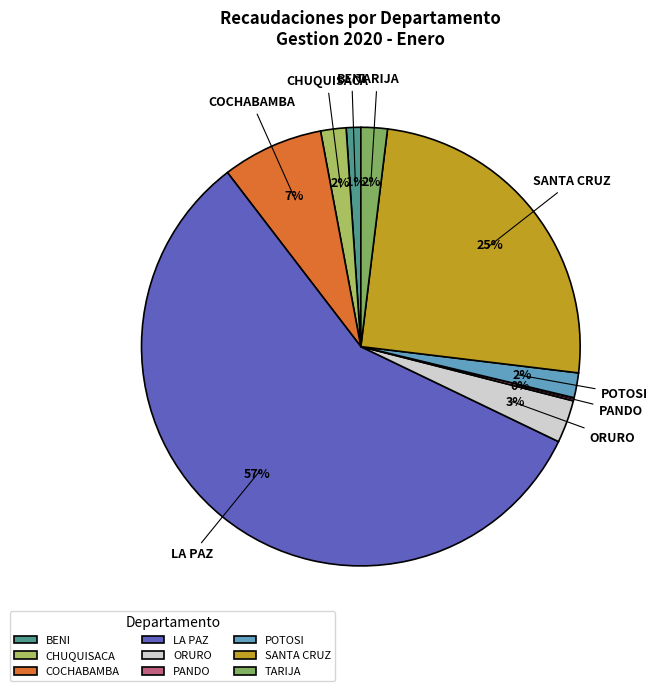

The TARIJA slice represents 9% of the pie. True or false?

False